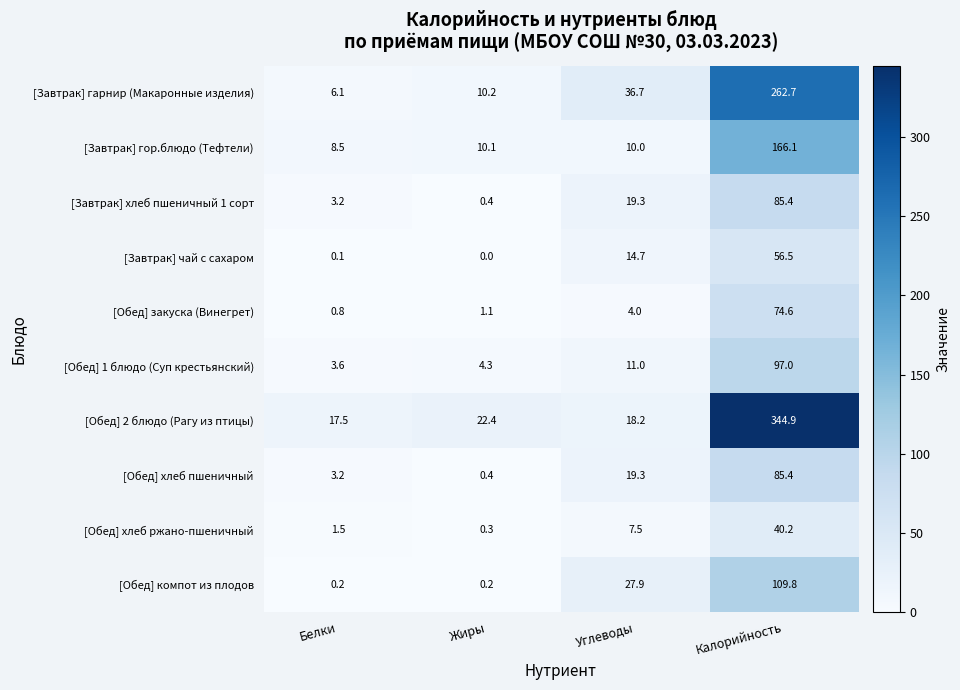

What is the approximate value of [Обед] хлеб ржано-пшеничный at Жиры?

0.3